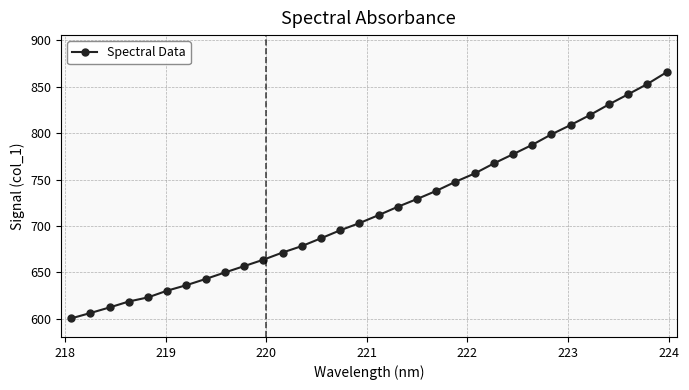

What is the average value?

716.5